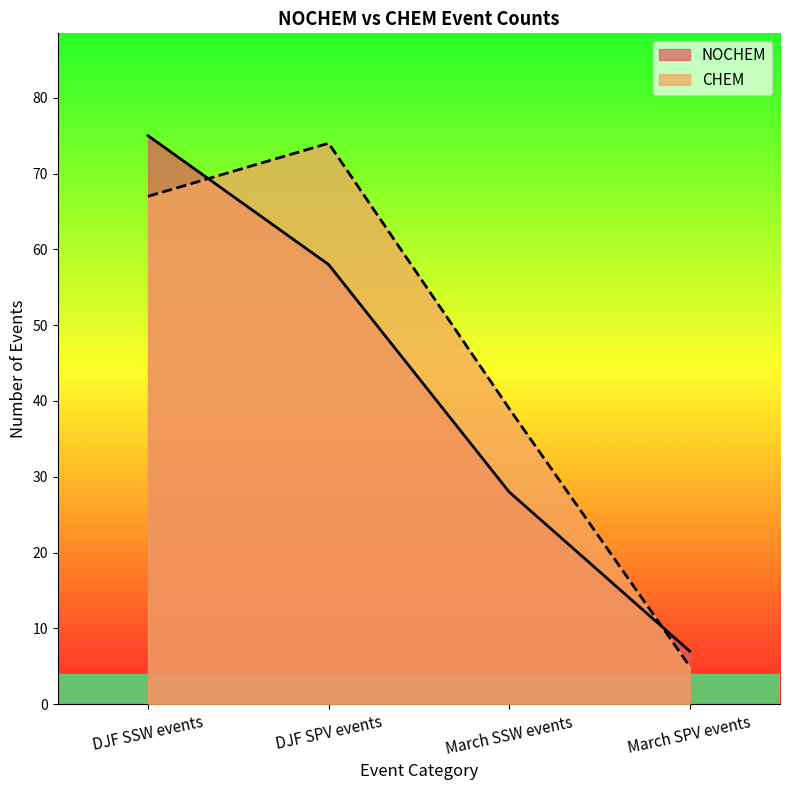

How many intersections are there between CHEM and NOCHEM?

2